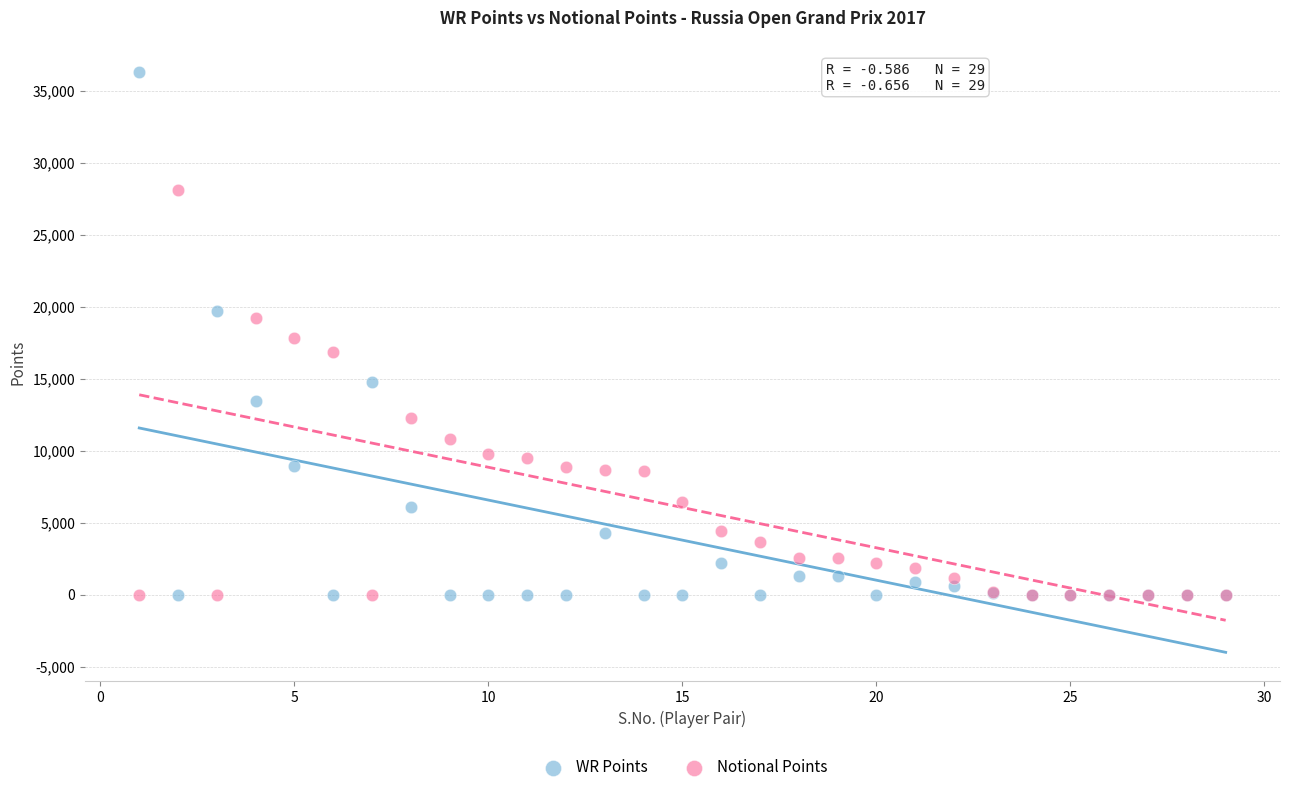

Which series has the widest spread of Y values?

WR Points